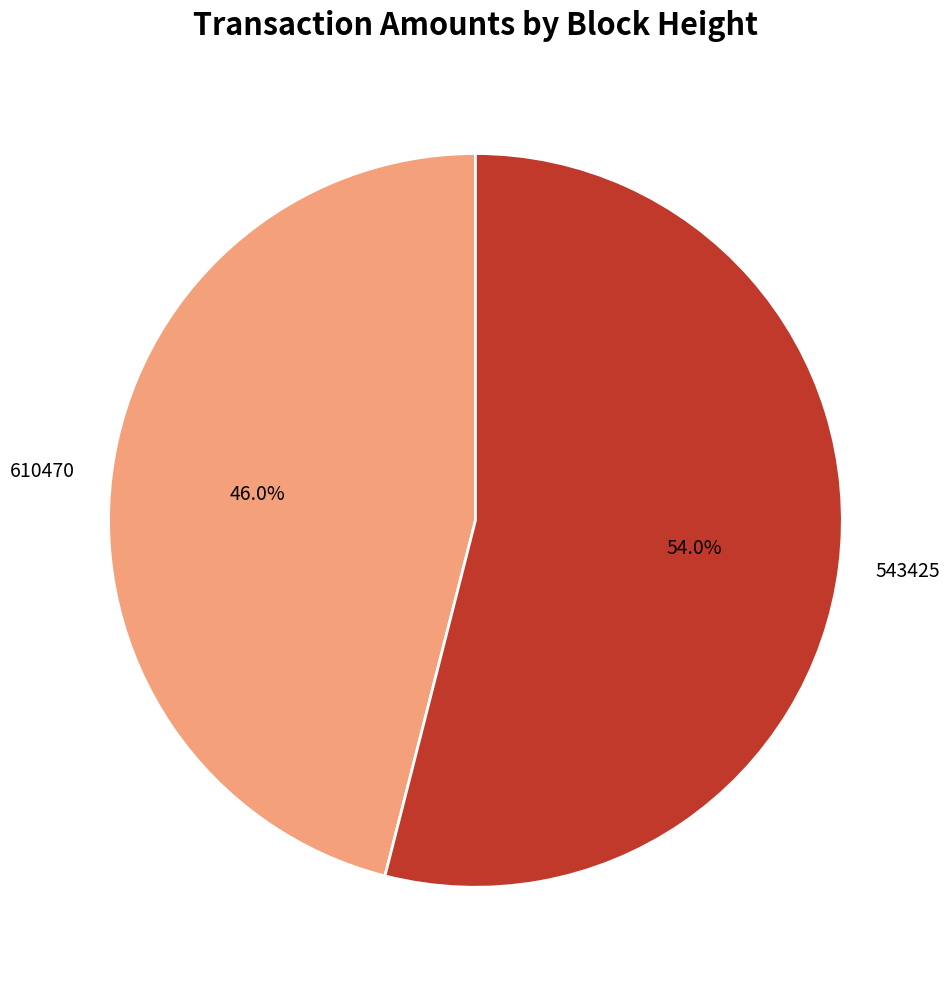

Rank the categories by value from lowest to highest.

610470, 543425